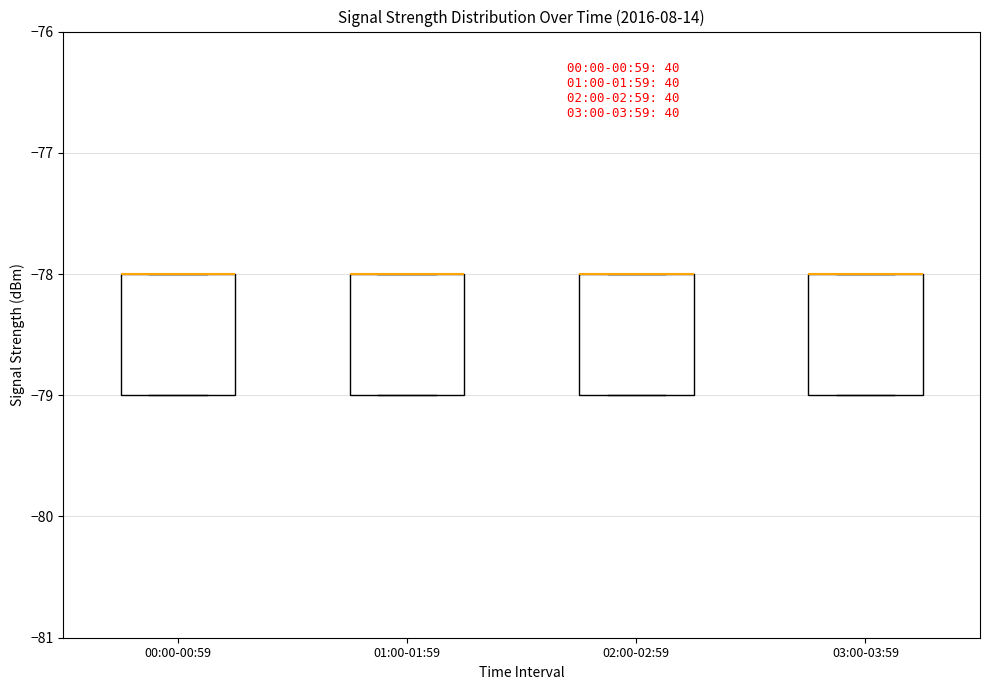

Where is the lower edge of the box for 03:00-03:59 on the y-axis? The values are not printed on the chart, so give them approximately, as read against the axis.

-79